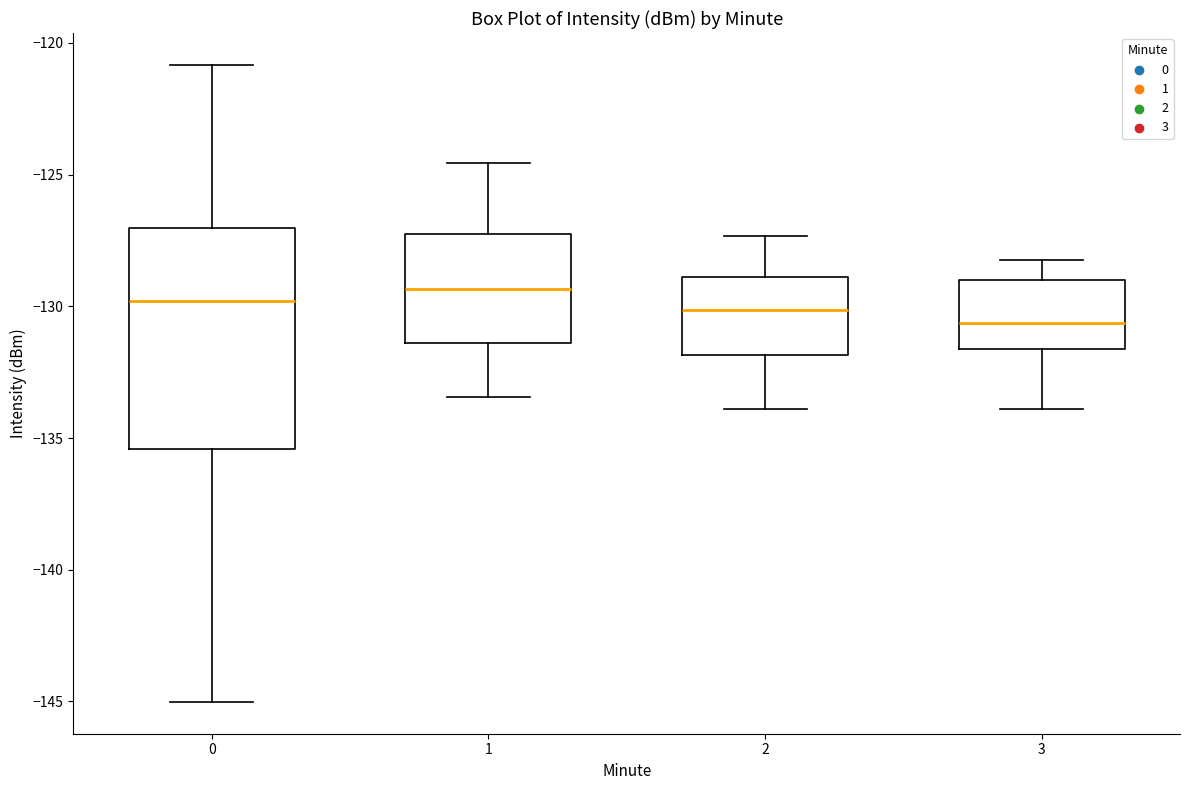

Reading left to right, read every box against the y-axis: the position of its median line, the range the box covers, and the ends of its whiskers. The values are not printed on the chart, so give them approximately, as read against the axis.

0: median -130.0, box -135.5 to -127.0, whiskers -145.0 to -121.0
1: median -129.5, box -131.5 to -127.5, whiskers -133.5 to -124.5
2: median -130.0, box -132.0 to -129.0, whiskers -134.0 to -127.5
3: median -130.5, box -131.5 to -129.0, whiskers -134.0 to -128.0